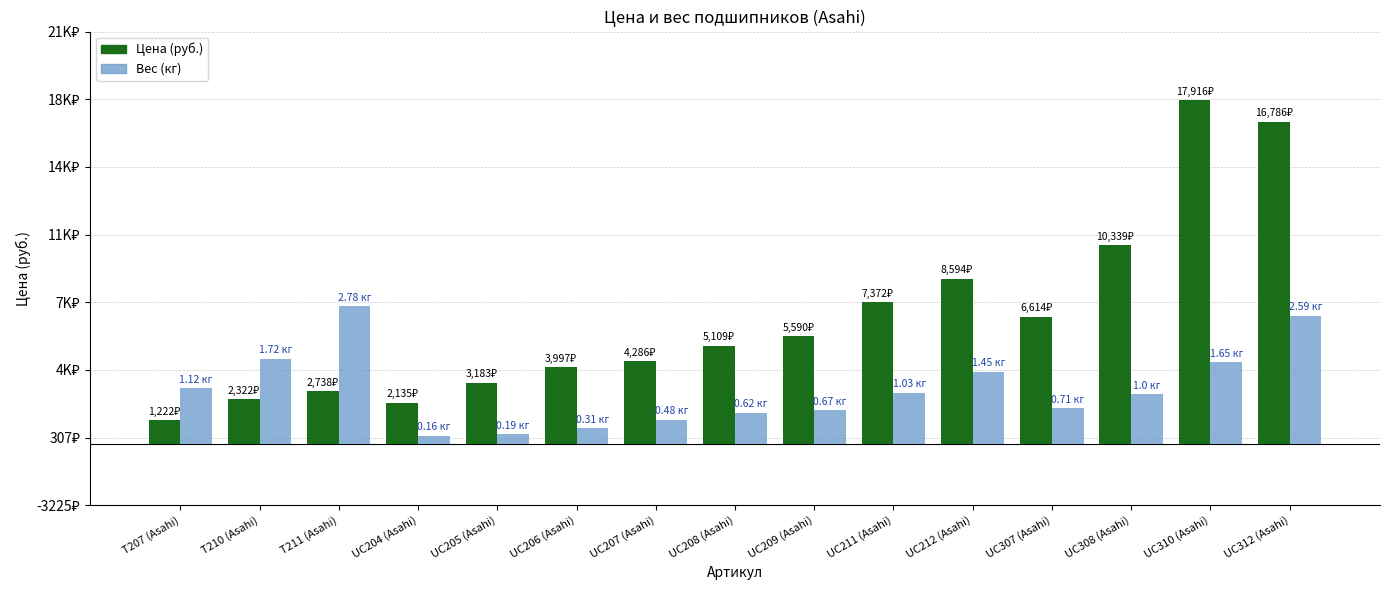

Does the chart contain stacked bars?

No